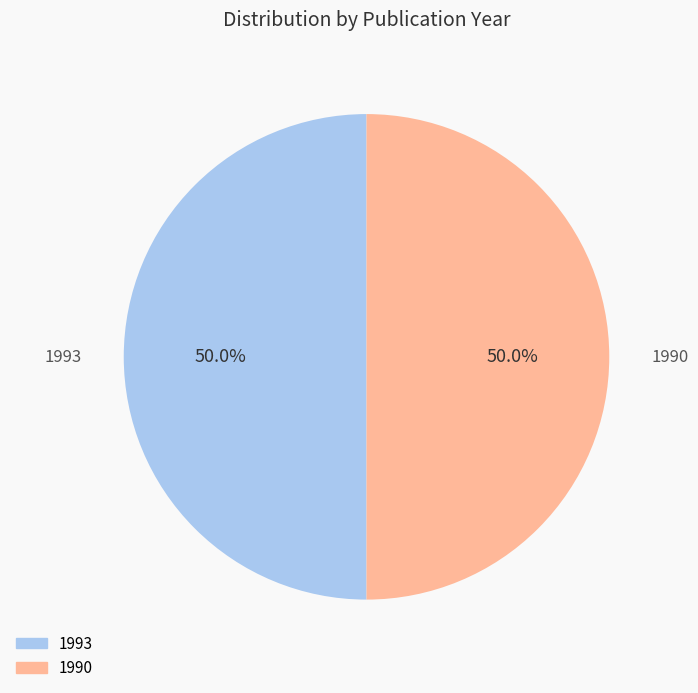

True or false: 1990 accounts for 50% of the total.

True